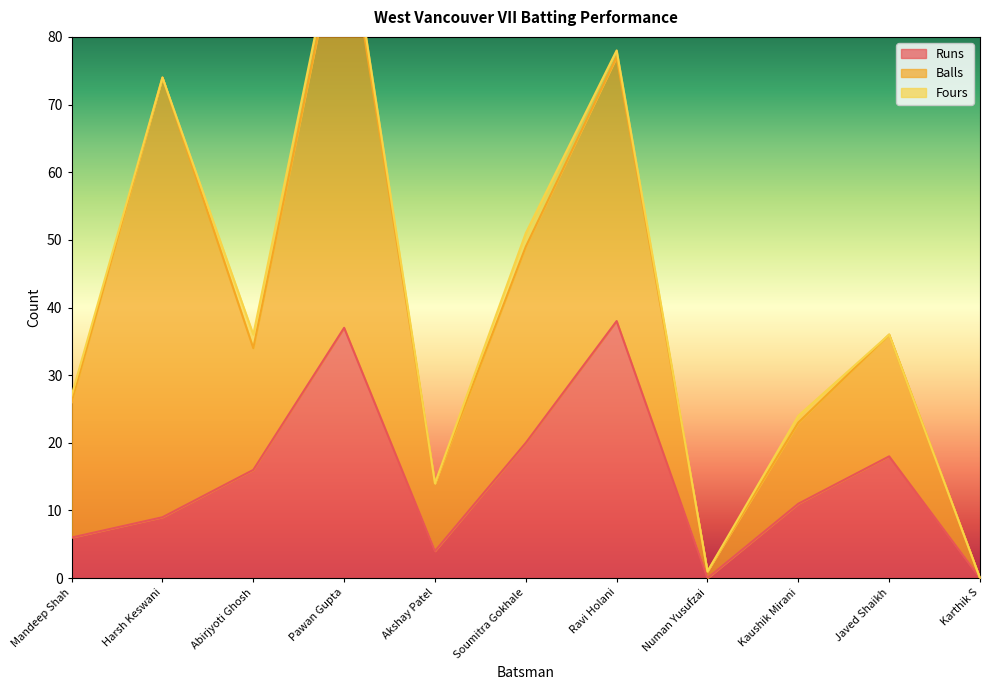

True or false: Runs has more than 0 interior local peaks.

True